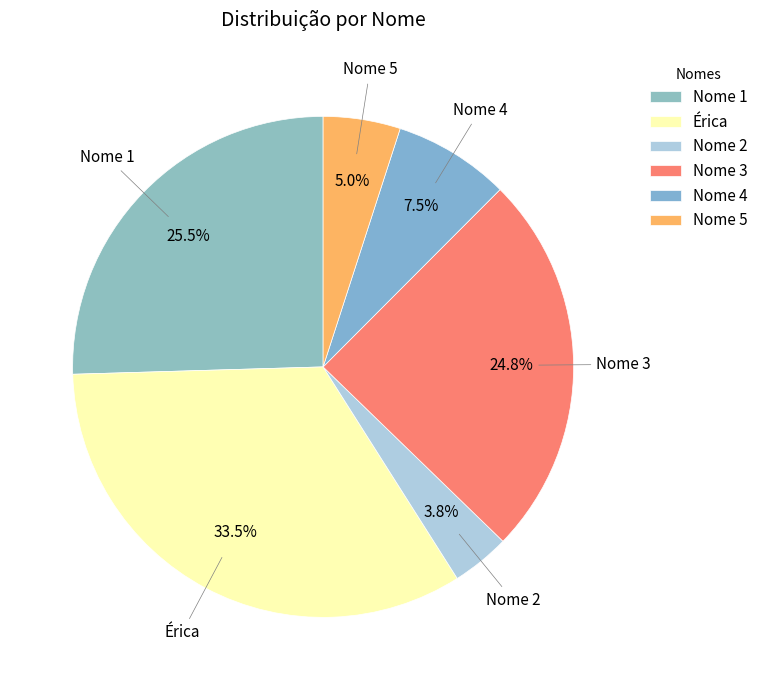

The Érica slice represents 12% of the pie. True or false?

False